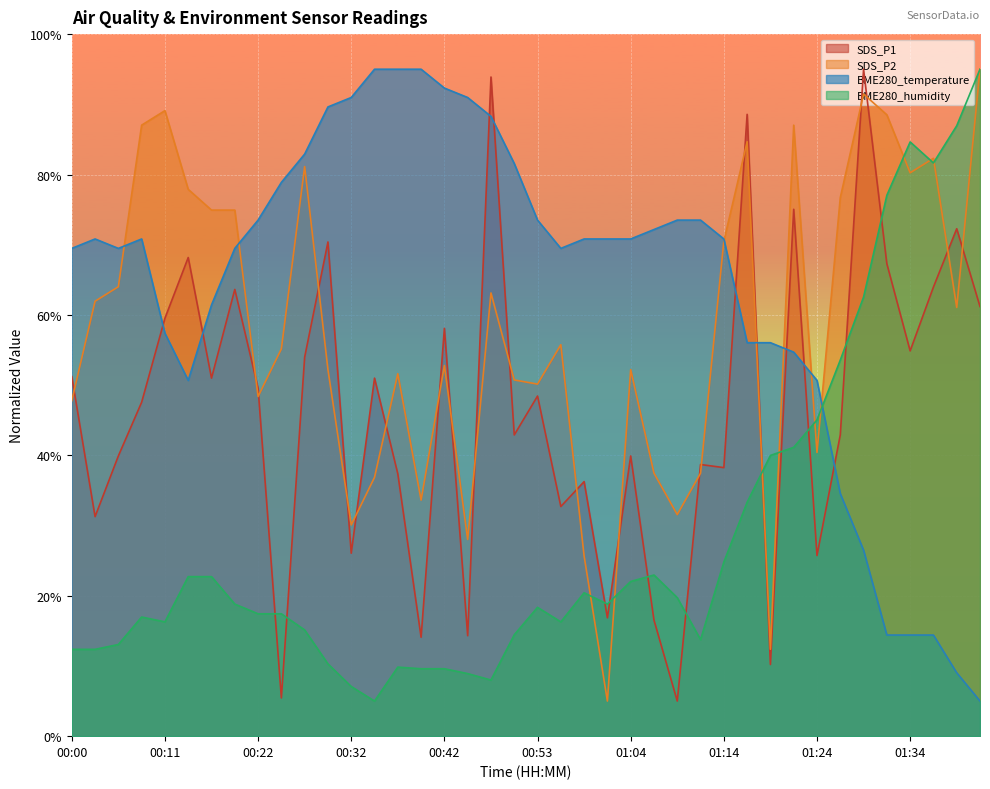

What is the minimum value for BME280_temperature?

5.0